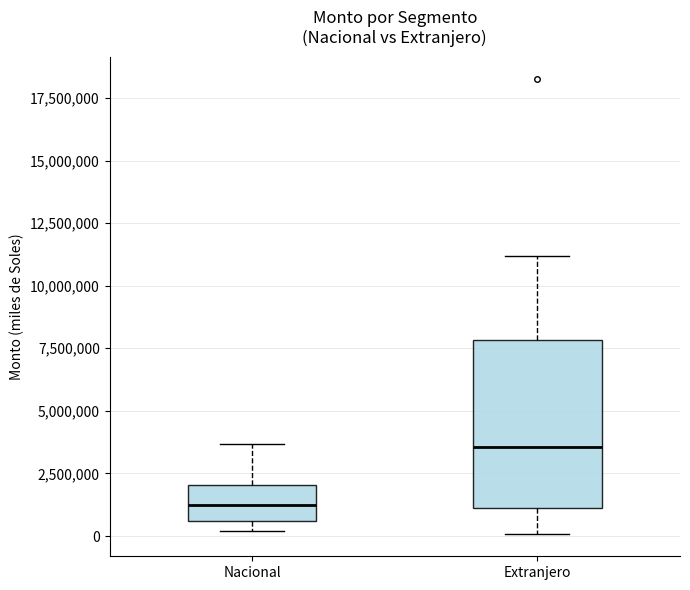

Reading left to right, read every box against the y-axis: the position of its median line, the range the box covers, and the ends of its whiskers. The values are not printed on the chart, so give them approximately, as read against the axis.

Nacional: median 1000000, box 500000 to 2000000, whiskers 0 to 3500000
Extranjero: median 3500000, box 1000000 to 8000000, whiskers 0 to 11000000